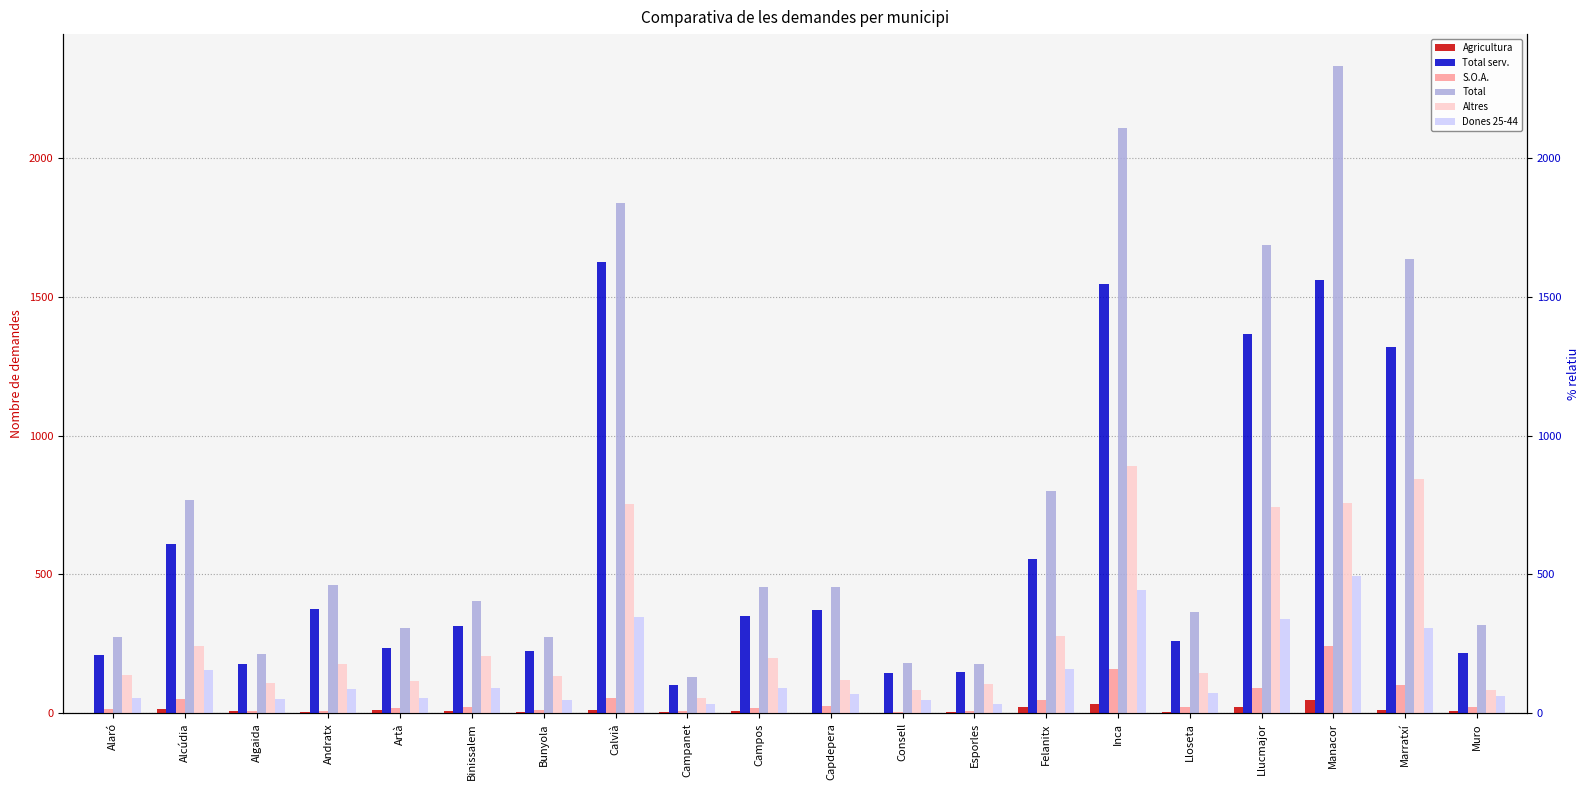

Reading left to right, list all the values displayed in this chart.

Agricultura: Alaró=3	Alcúdia=17	Algaida=9	Andratx=6	Artà=11	Binissalem=9	Bunyola=6	Calvià=11	Campanet=4	Campos=7	Capdepera=0	Consell=0	Esporles=4	Felanitx=24	Inca=33	Lloseta=6	Llucmajor=24	Manacor=48	Marratxí=13	Muro=8
Total serv.: Alaró=209	Alcúdia=610	Algaida=177	Andratx=374	Artà=234	Binissalem=315	Bunyola=226	Calvià=1624	Campanet=102	Campos=352	Capdepera=373	Consell=145	Esporles=148	Felanitx=557	Inca=1545	Lloseta=259	Llucmajor=1367	Manacor=1560	Marratxí=1317	Muro=219
S.O.A.: Alaró=17	Alcúdia=52	Algaida=9	Andratx=8	Artà=18	Binissalem=22	Bunyola=11	Calvià=57	Campanet=8	Campos=21	Capdepera=25	Consell=4	Esporles=9	Felanitx=47	Inca=159	Lloseta=24	Llucmajor=90	Manacor=243	Marratxí=104	Muro=22
Total: Alaró=274	Alcúdia=767	Algaida=214	Andratx=462	Artà=309	Binissalem=406	Bunyola=276	Calvià=1835	Campanet=130	Campos=455	Capdepera=456	Consell=182	Esporles=178	Felanitx=802	Inca=2108	Lloseta=365	Llucmajor=1687	Manacor=2328	Marratxí=1636	Muro=319
Altres: Alaró=138	Alcúdia=243	Algaida=109	Andratx=177	Artà=118	Binissalem=206	Bunyola=136	Calvià=753	Campanet=54	Campos=198	Capdepera=119	Consell=85	Esporles=105	Felanitx=280	Inca=890	Lloseta=144	Llucmajor=742	Manacor=757	Marratxí=842	Muro=86
Dones 25-44: Alaró=57	Alcúdia=155	Algaida=52	Andratx=89	Artà=54	Binissalem=90	Bunyola=48	Calvià=348	Campanet=35	Campos=91	Capdepera=69	Consell=47	Esporles=35	Felanitx=161	Inca=444	Lloseta=75	Llucmajor=339	Manacor=493	Marratxí=306	Muro=61